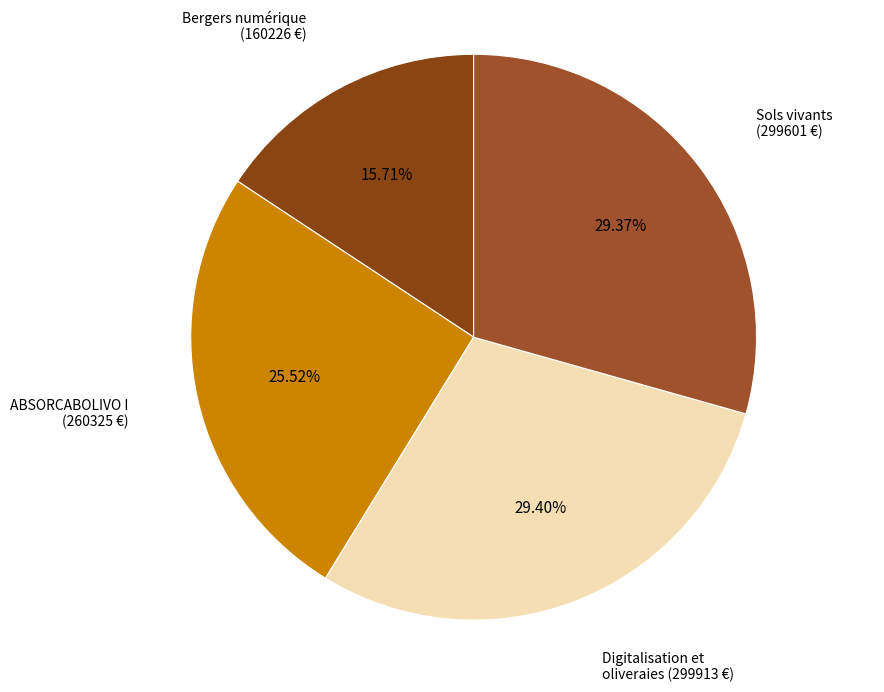

Is the sum of Digitalisation et oliveraies and ABSORCABOLIVO I greater than half?

Yes